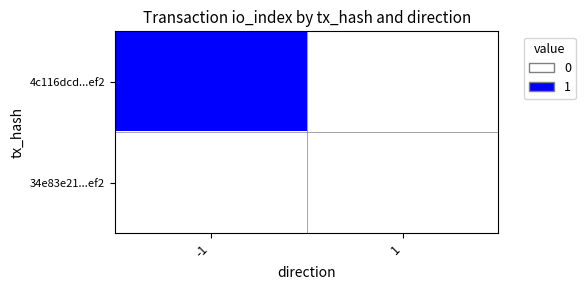

Reading left to right, what are all the values shown in this chart?

4c116dcd...ef2: -1=1	1=0
34e83e21...ef2: -1=0	1=0